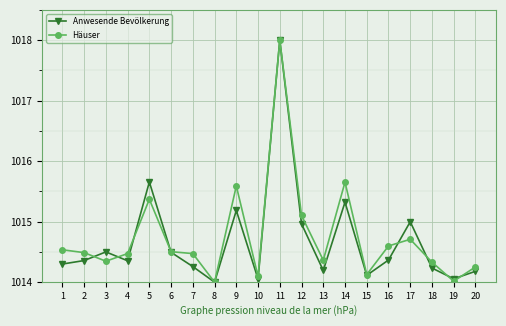

Which category has the highest value in the Anwesende Bevölkerung series?

11